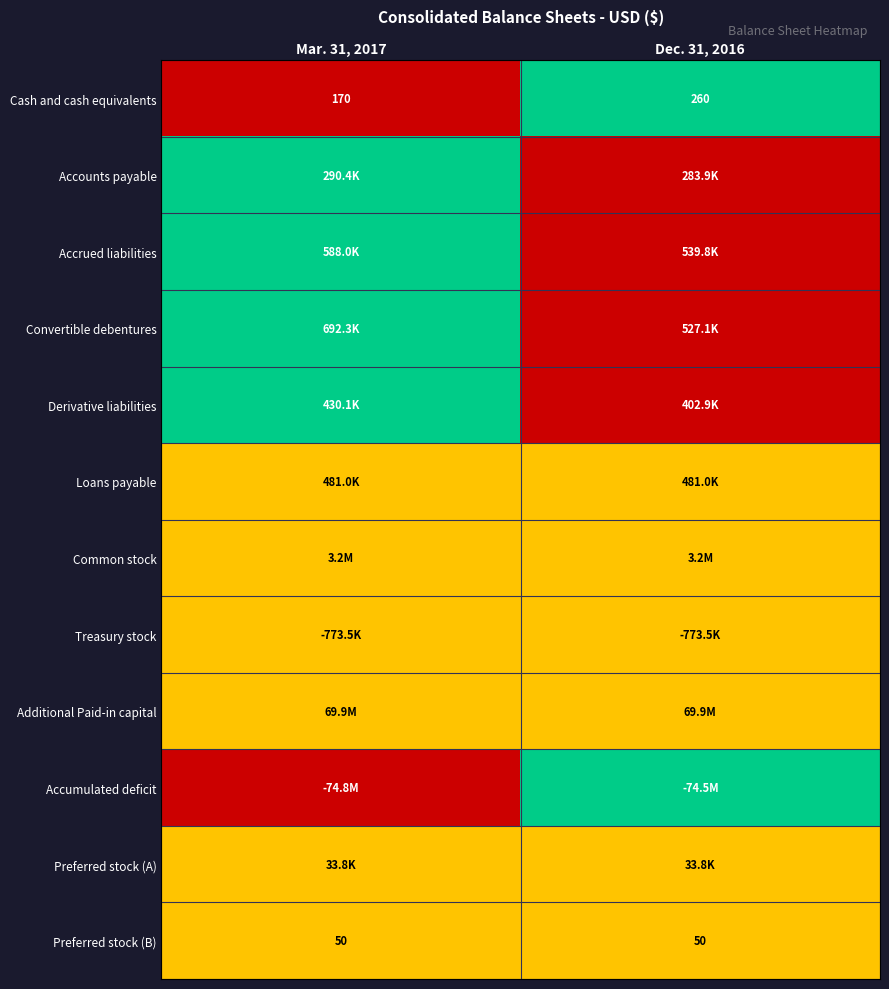

What is the sum of the Preferred stock (B) values at Mar. 31, 2017 and Dec. 31, 2016?

100.0